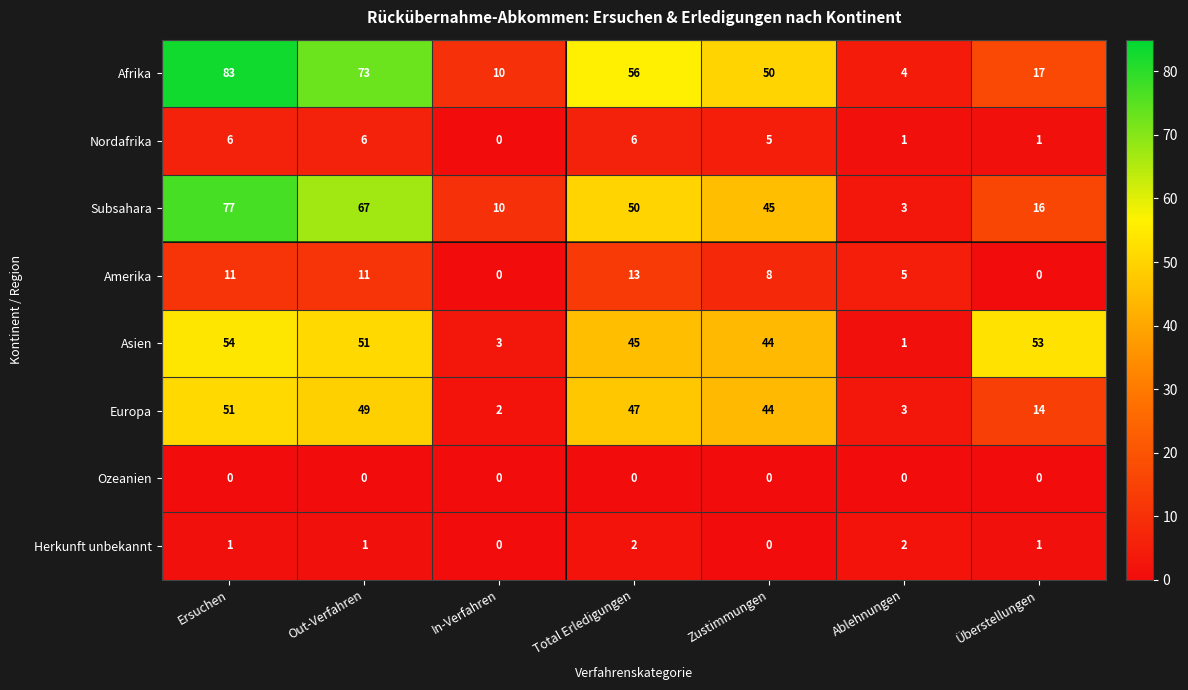

At Ersuchen, list the series in order from largest to smallest.

Afrika, Subsahara, Asien, Europa, Amerika, Nordafrika, Herkunft unbekannt, Ozeanien